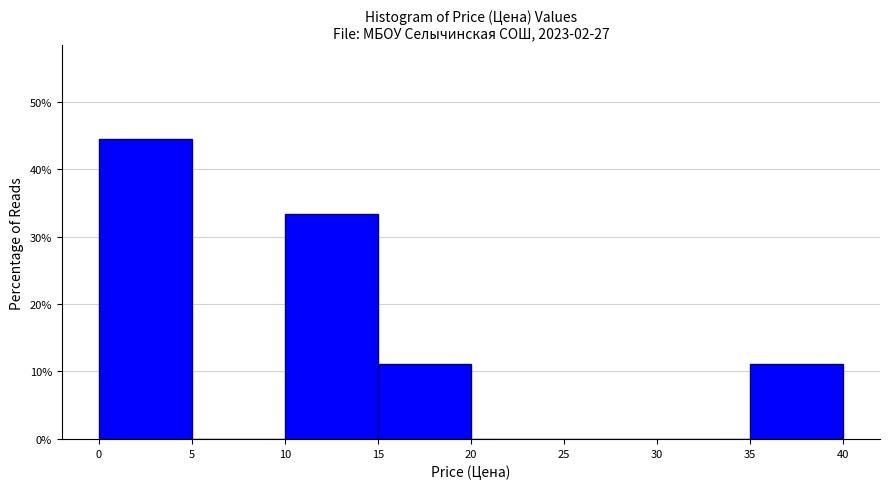

Reading left to right, transcribe this chart: for each bar, give the range it covers on the x-axis and its height. The values are not printed on the chart, so give them approximately, as read against the axis.

0 to 5: 44
5 to 10: 0
10 to 15: 33
15 to 20: 11
20 to 25: 0
25 to 30: 0
30 to 35: 0
35 to 40: 11